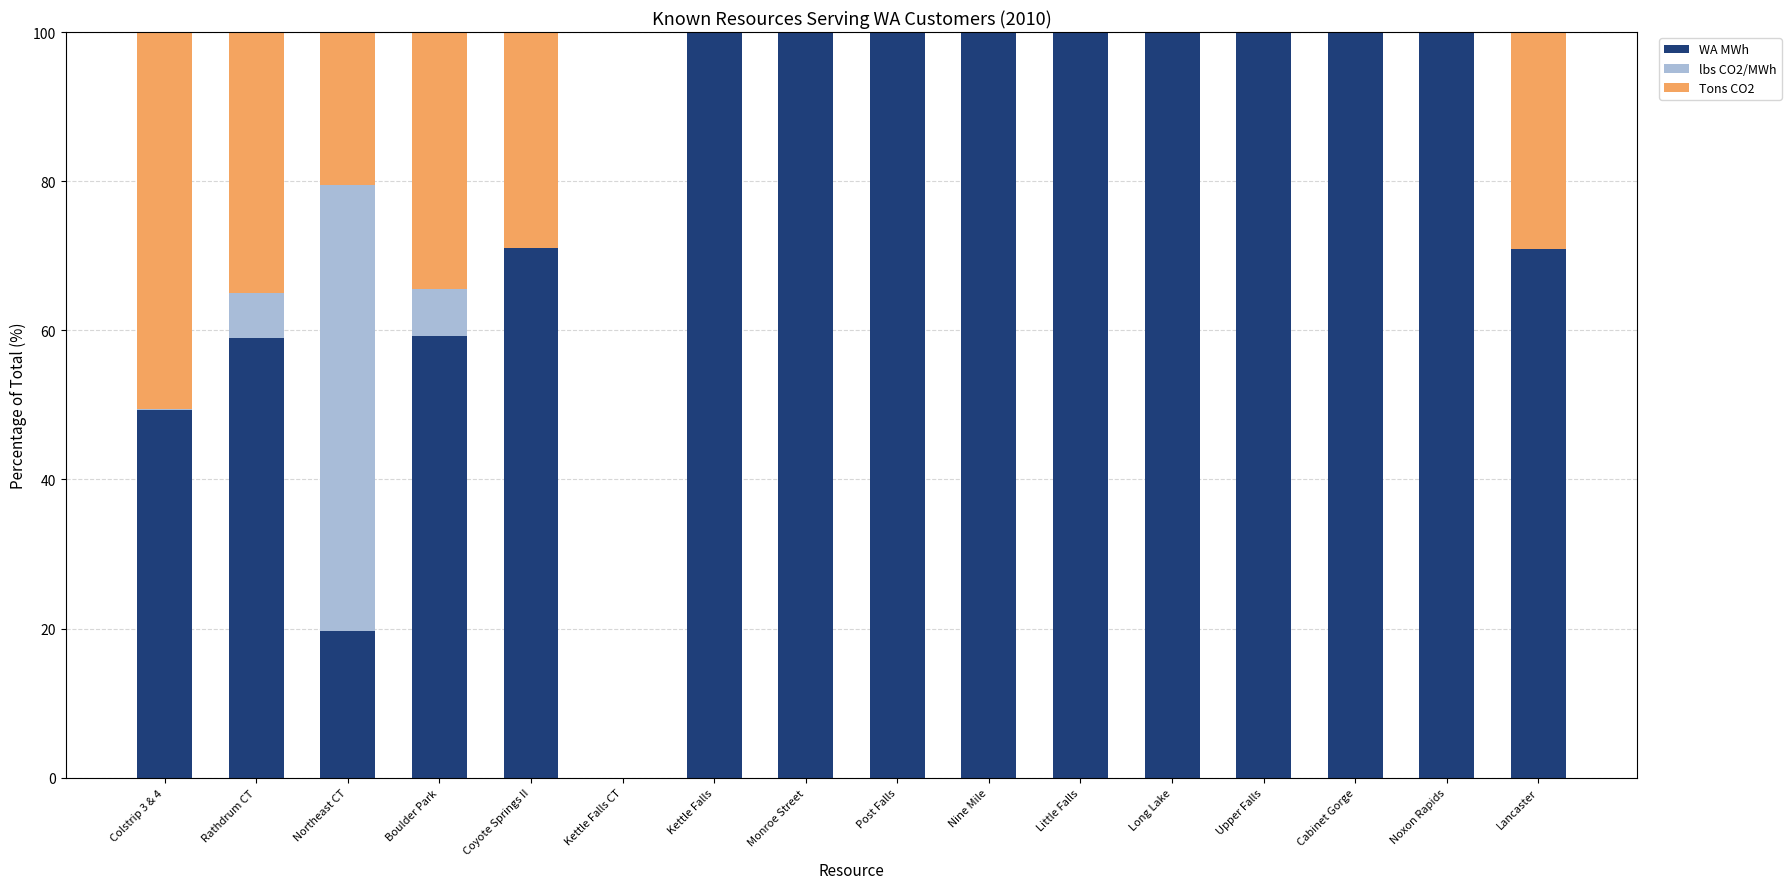

What is the total value across all series at Monroe Street?

100.0